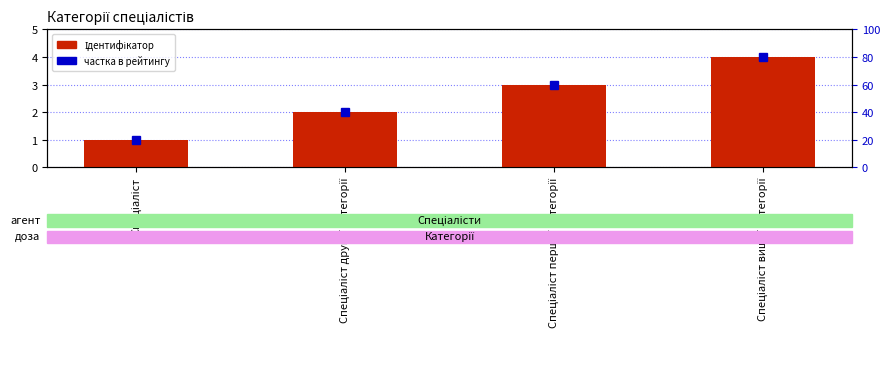

What is the label of the 3rd bar from the right?

Спеціаліст другої категорії